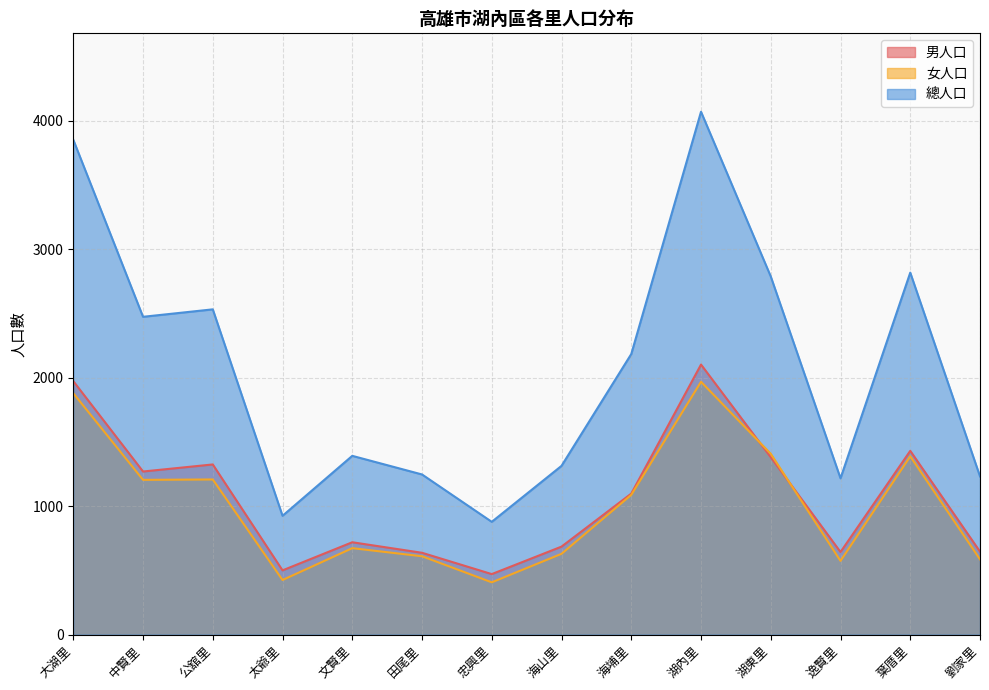

Which category has the lowest value across all series?

忠興里